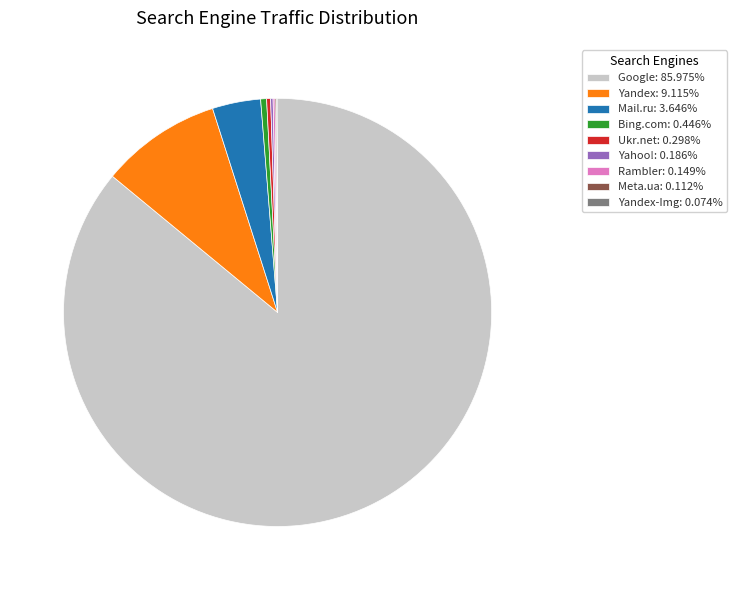

Is there a majority slice in this chart?

Yes